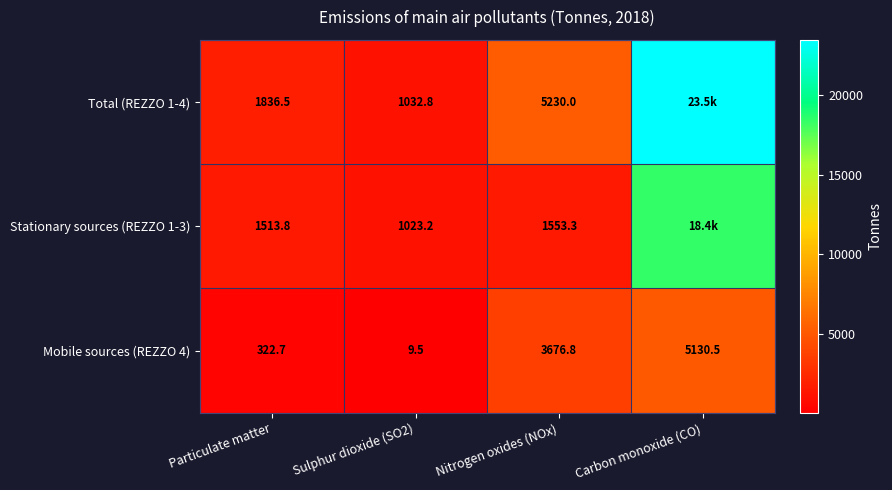

Is the value of Mobile sources (REZZO 4) at Particulate matter greater than the value of Total (REZZO 1-4) at Sulphur dioxide (SO2)?

No